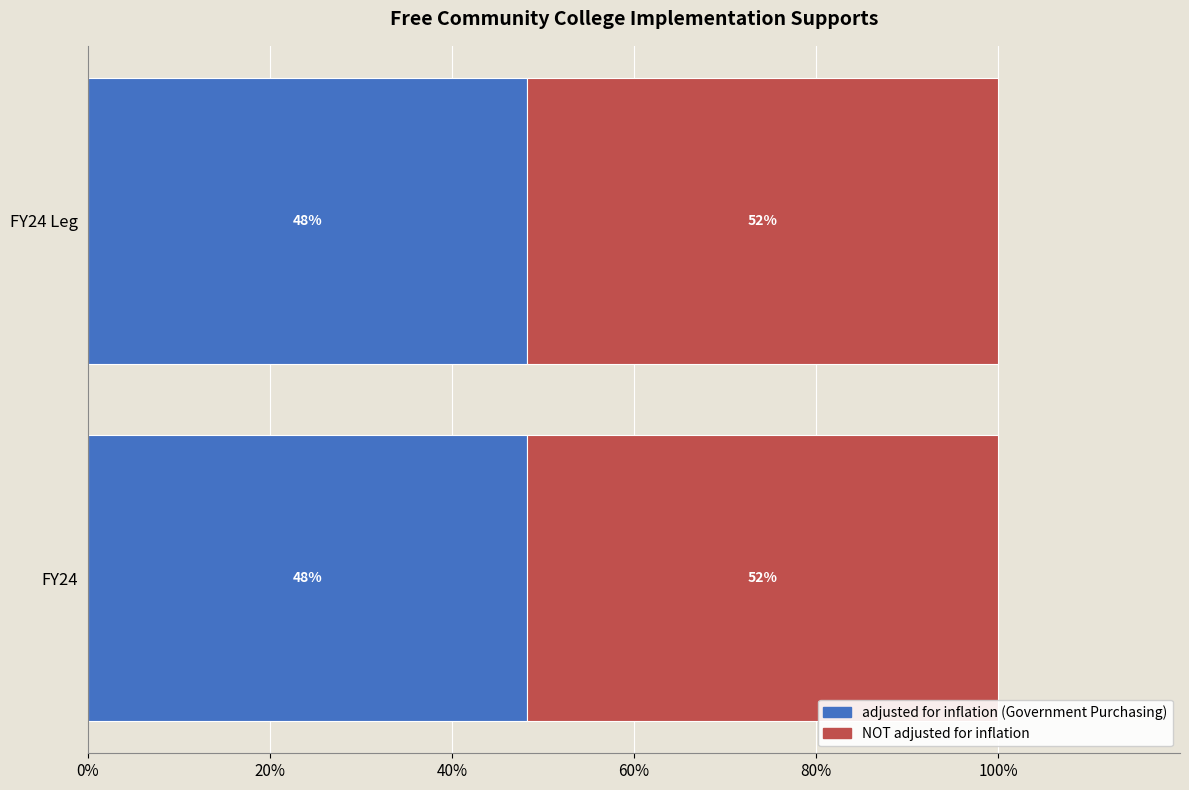

Is it true that adjusted for inflation (Government Purchasing) equals 48.2 at FY24?

True